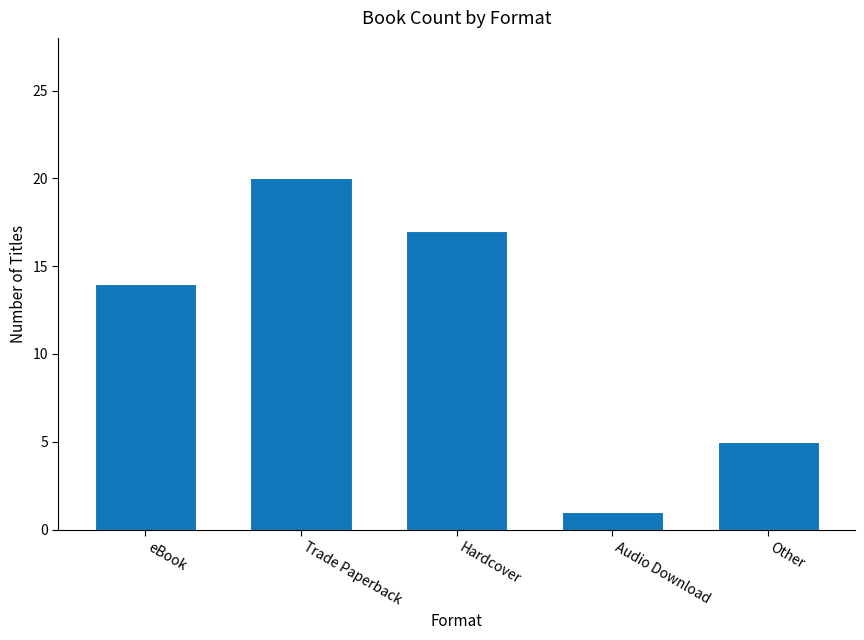

List the labels in order of value, largest first.

Trade Paperback, Hardcover, eBook, Other, Audio Download